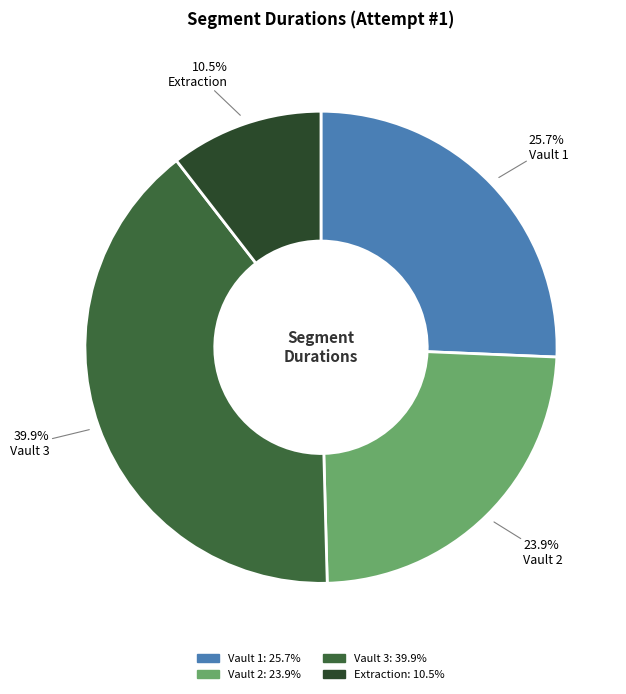

Rank the categories by value from lowest to highest.

Extraction, Vault 2, Vault 1, Vault 3